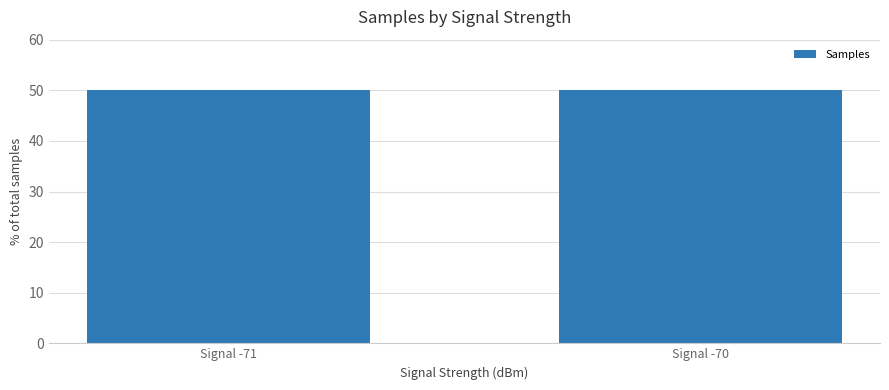

What is the value of the 1st bar from the left?

50.0